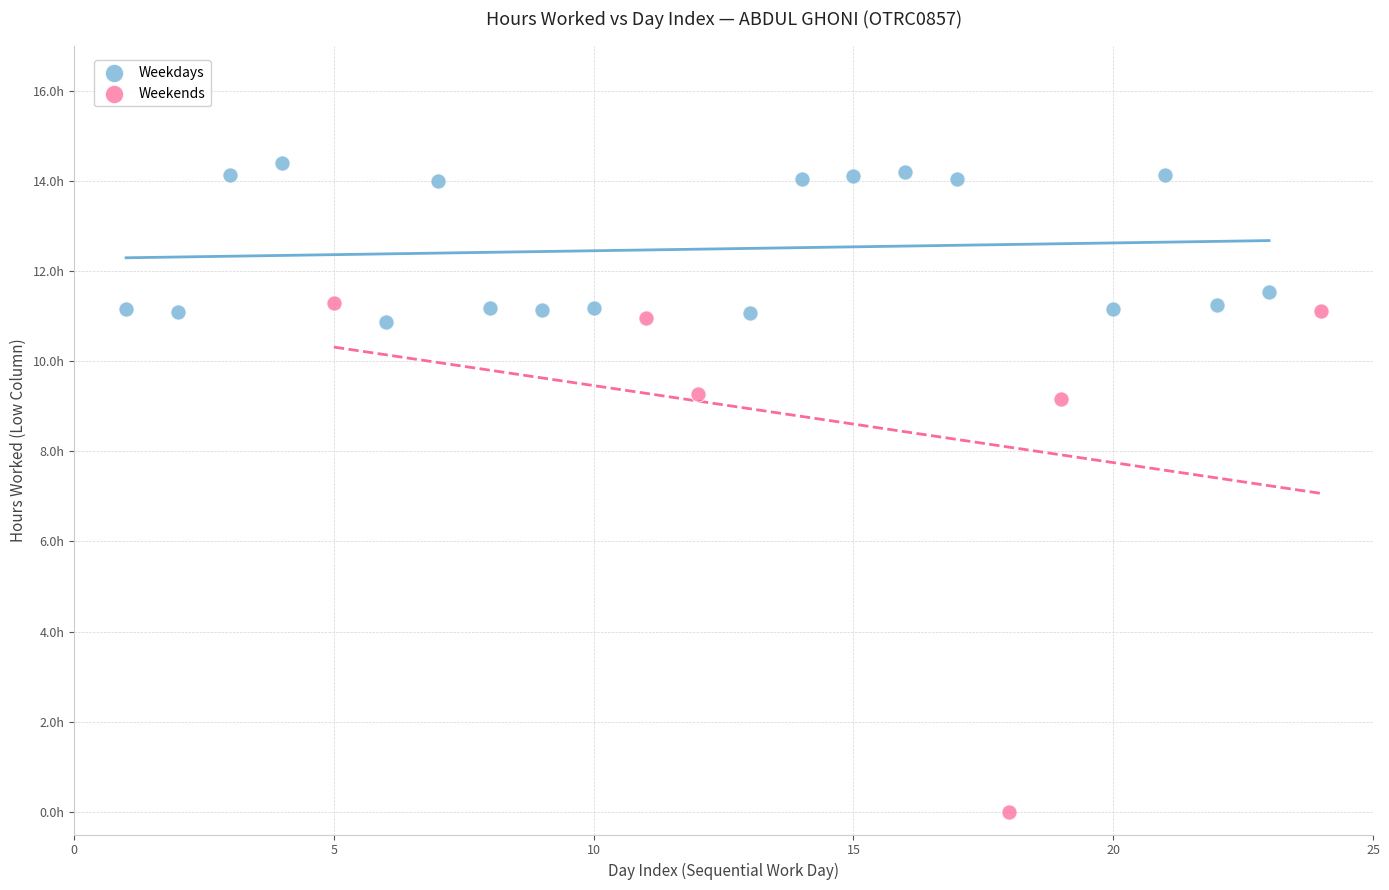

What are all the series names shown in the legend?

Weekdays, Weekends